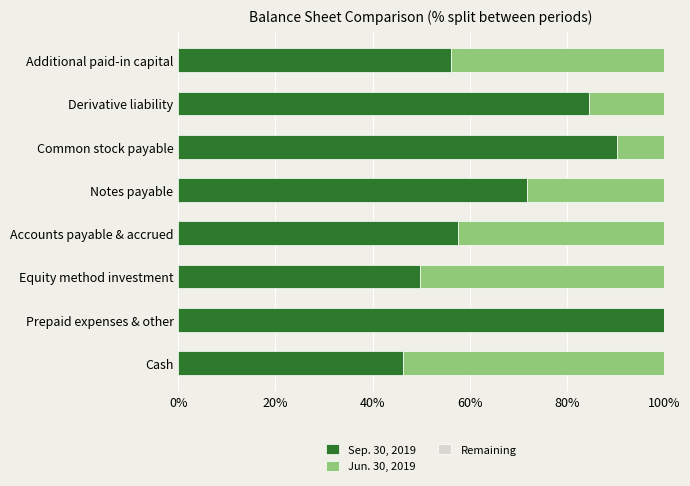

What is the total value across all series at Accounts payable & accrued?

100.0